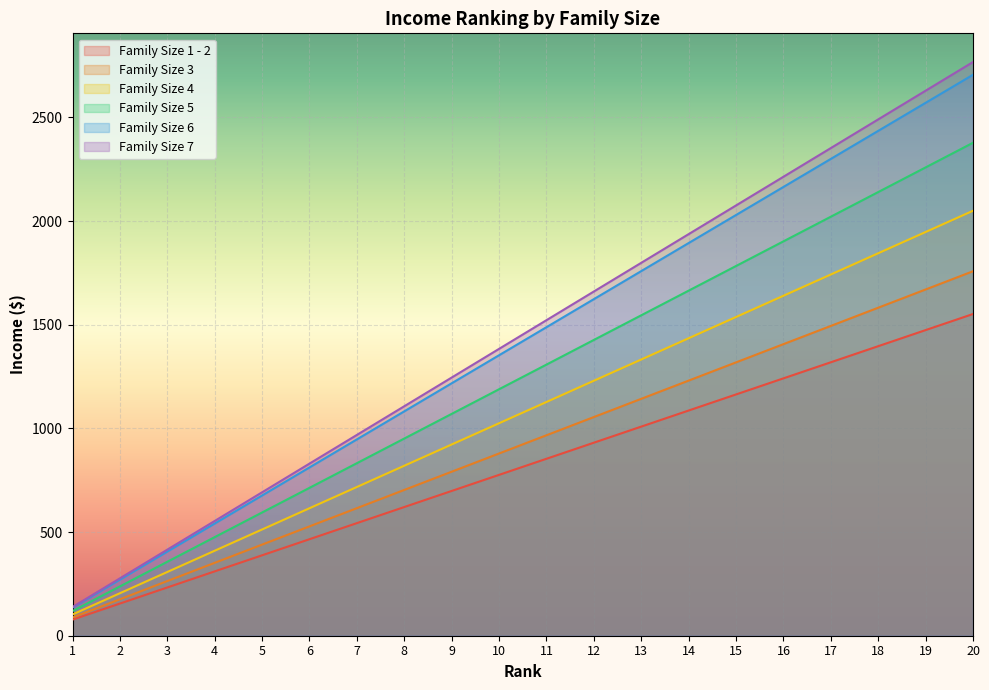

True or false: Family Size 3 and Family Size 5 cross at least once.

False